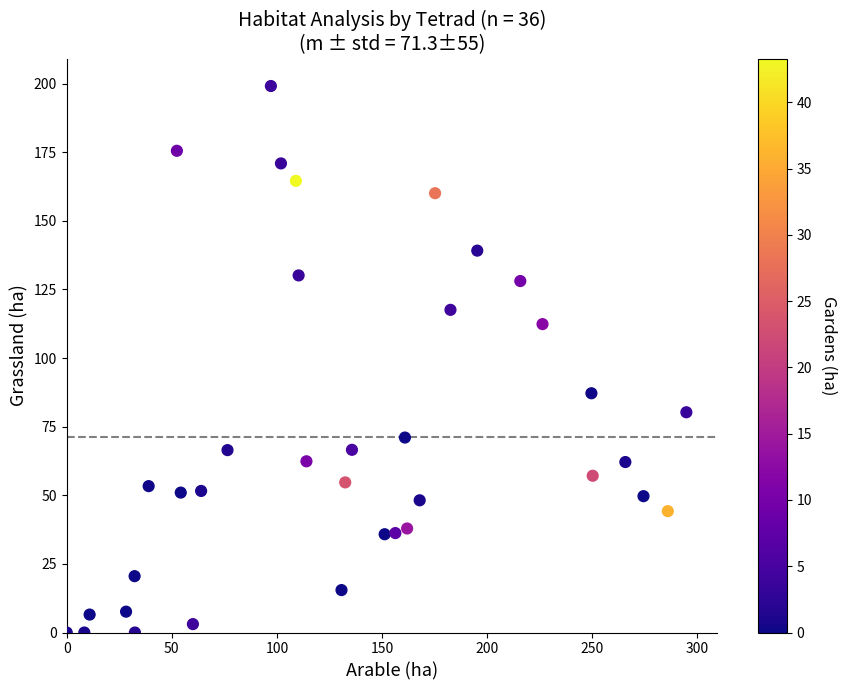

What is the range of X values (max minus min)?

294.8